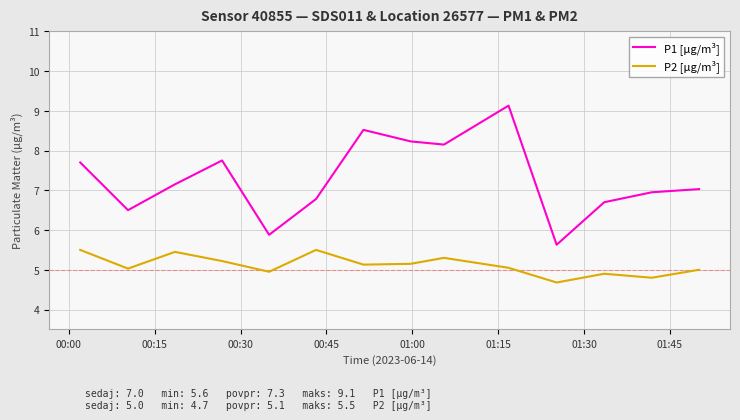

True or false: P2 [µg/m³] and P1 [µg/m³] cross at least once.

False